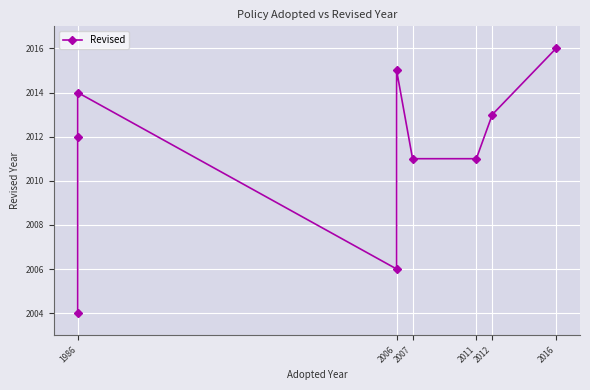

How many data points does each series have?

9